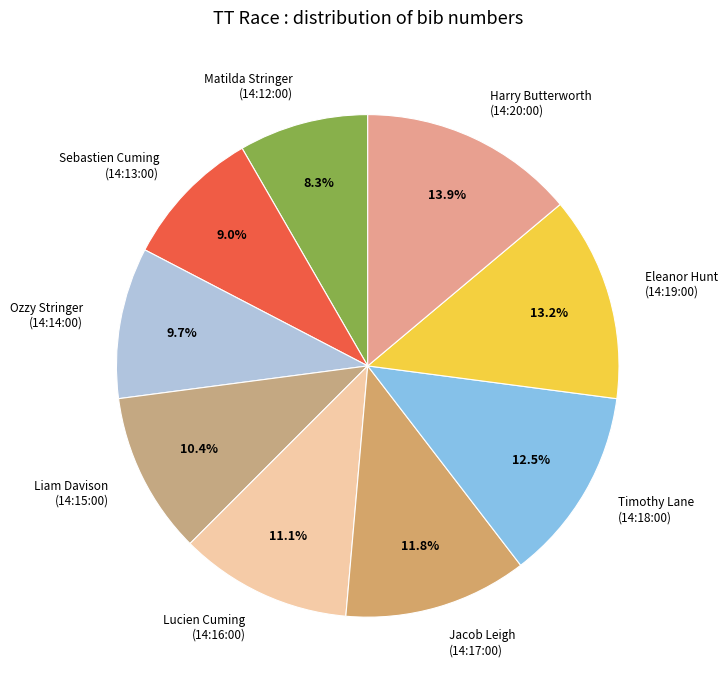

Rank the categories by value from highest to lowest.

Harry Butterworth (14:20:00), Eleanor Hunt (14:19:00), Timothy Lane (14:18:00), Jacob Leigh (14:17:00), Lucien Cuming (14:16:00), Liam Davison (14:15:00), Ozzy Stringer (14:14:00), Sebastien Cuming (14:13:00), Matilda Stringer (14:12:00)